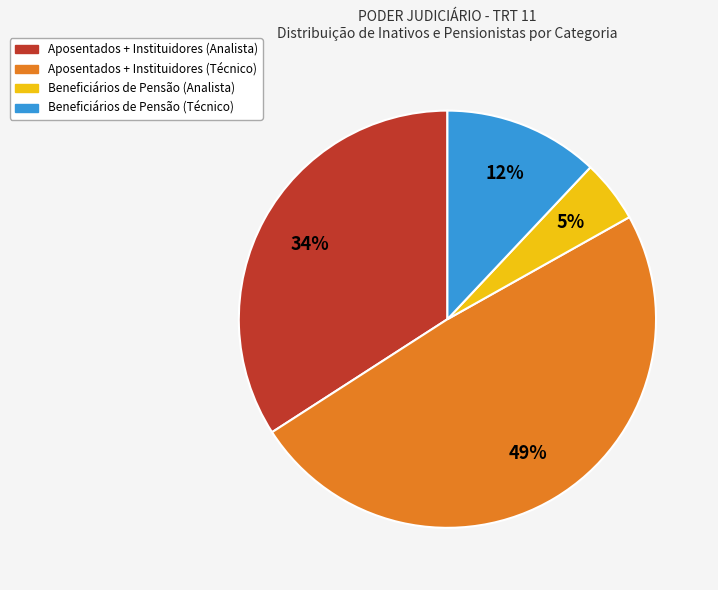

To the nearest percent, what is the combined percentage of Beneficiários de Pensão (Analista) and Beneficiários de Pensão (Técnico)?

17%